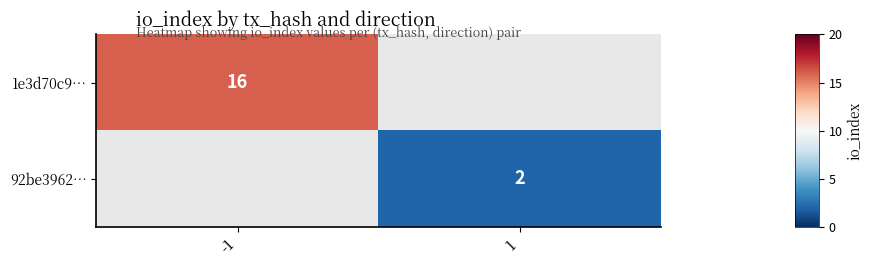

How many data points does each series have?

2